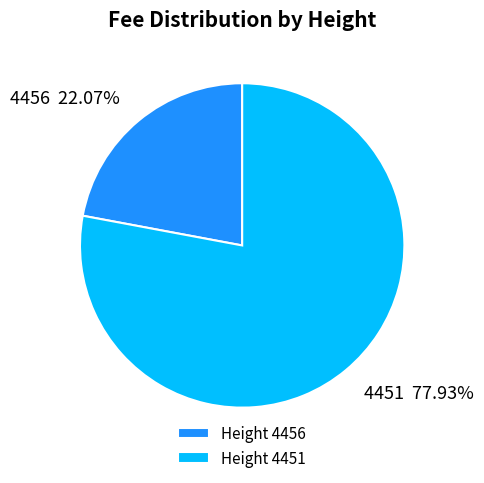

Rank the categories by value from lowest to highest.

4456, 4451